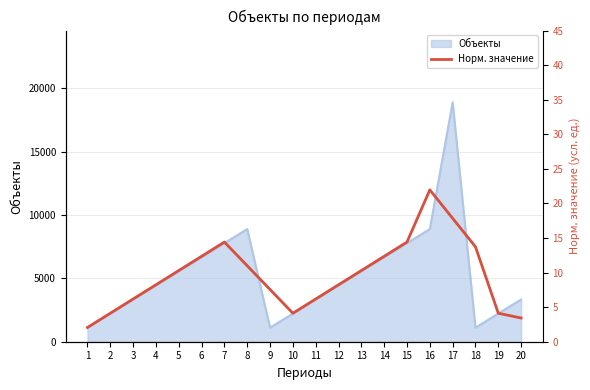

At which category does the chart reach its minimum across all series?

1